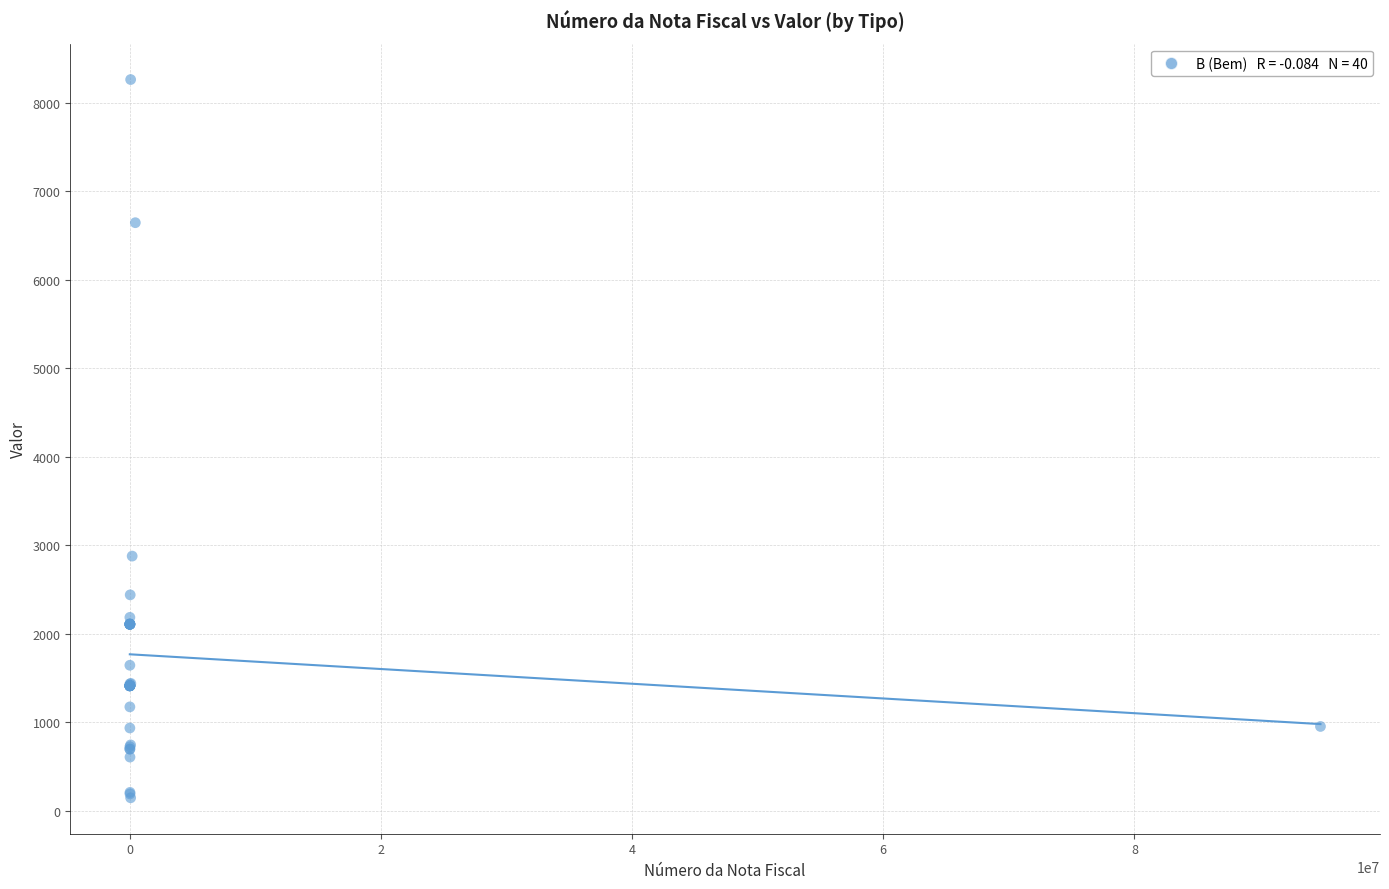

What Y value in the scatter plot is closest to 4203?

2876.4